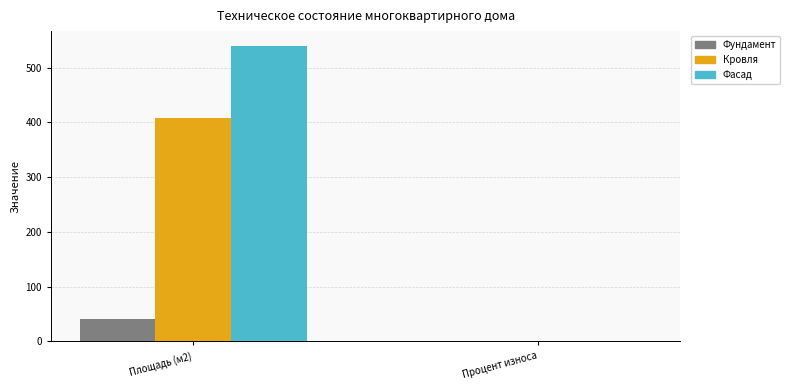

Between Площадь (м2) and Процент износа, which series saw the biggest shift?

Фасад